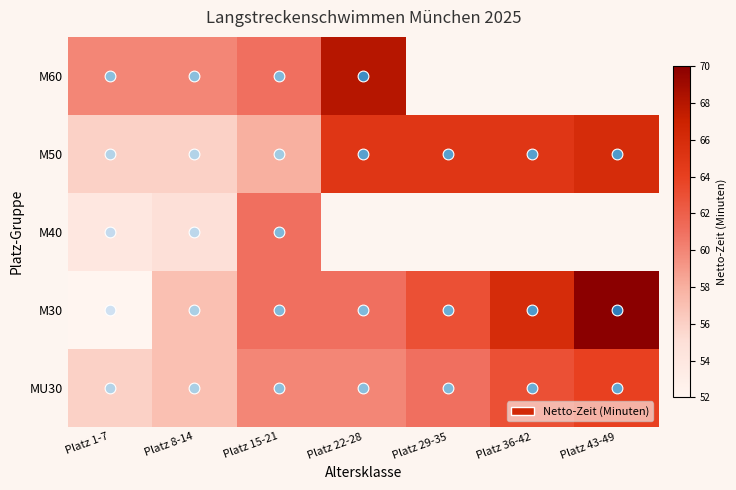

Read the M30 value at Platz 29-35.

63.0